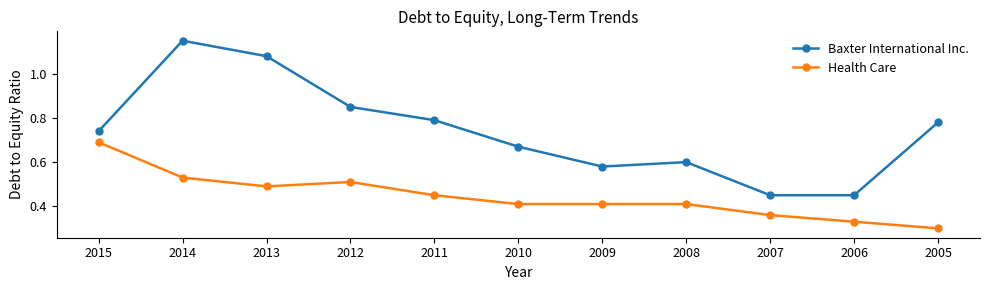

Between 2009 and 2007, which series saw the biggest shift?

Baxter International Inc.